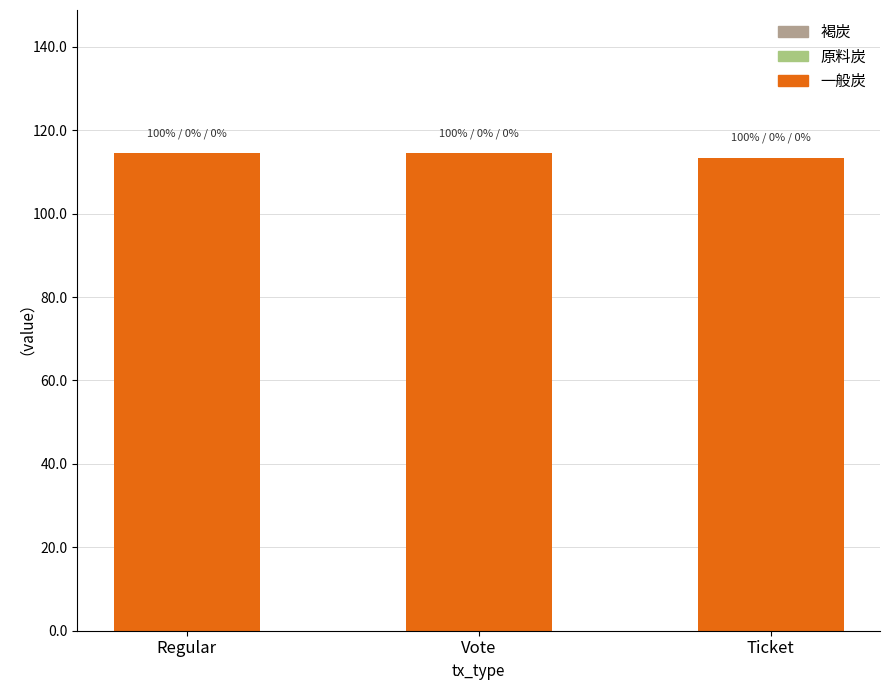

What is the sum of all 一般炭 values?

342.4